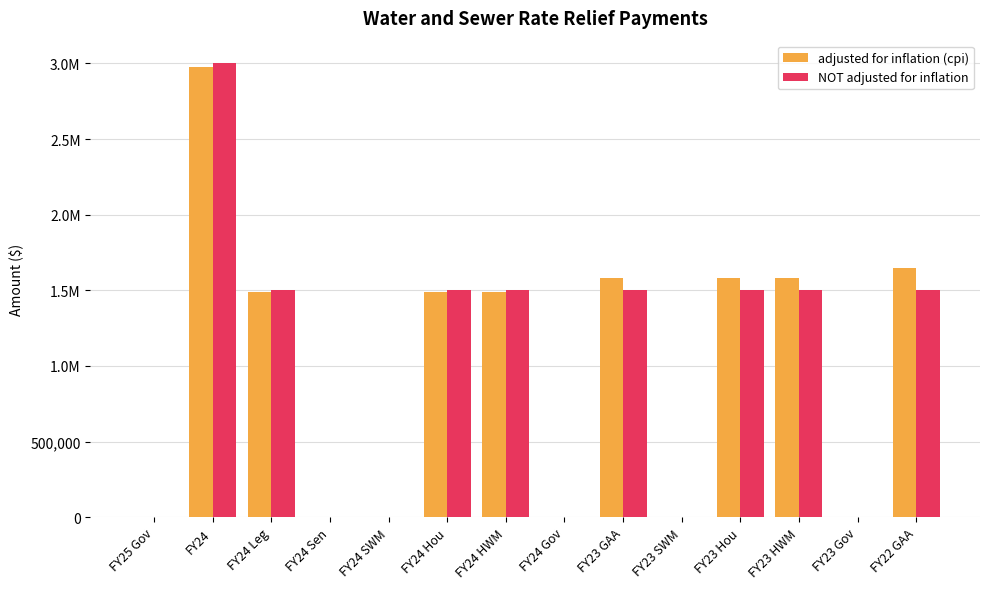

At which category is the sum across all series the highest?

FY24